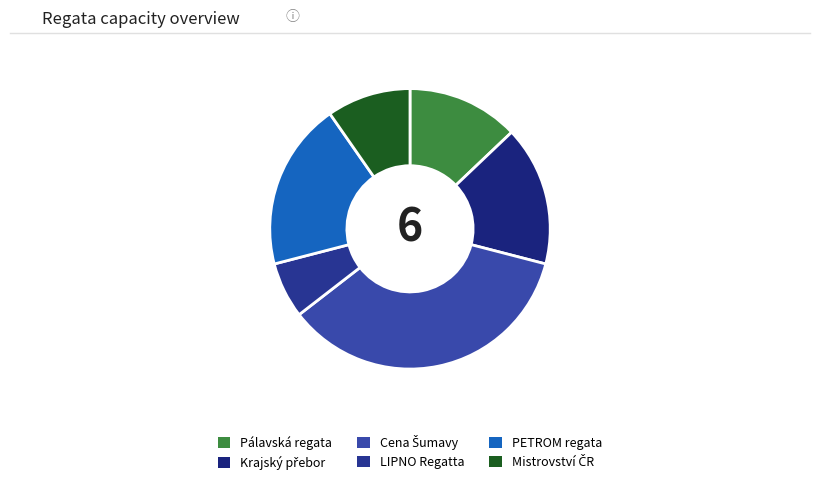

Count the number of slices in the pie.

6